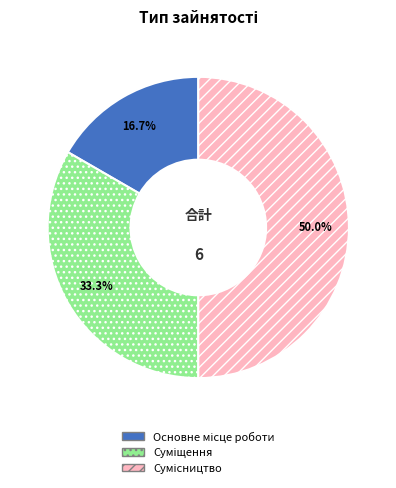

What is the smallest slice in the pie chart?

Основне місце роботи